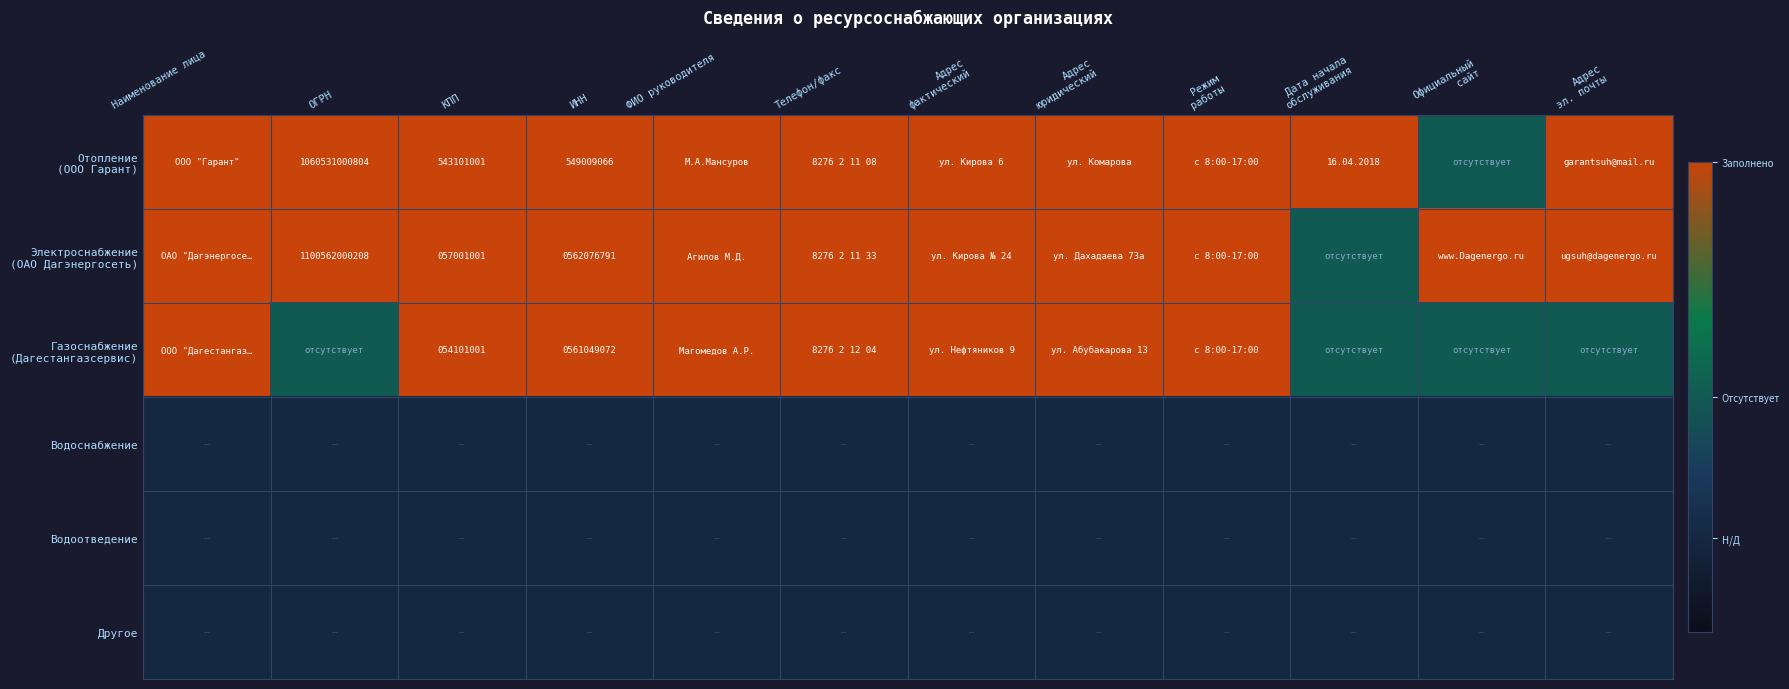

Which series changed the most between Адрес фактический and Режим работы?

Отопление (ООО Гарант)